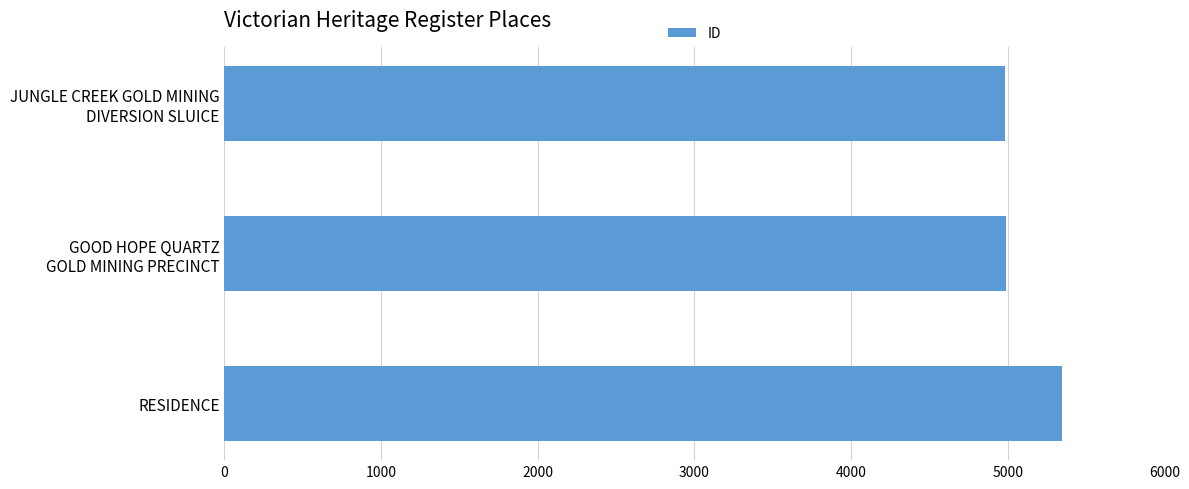

How many data points does each series have?

3